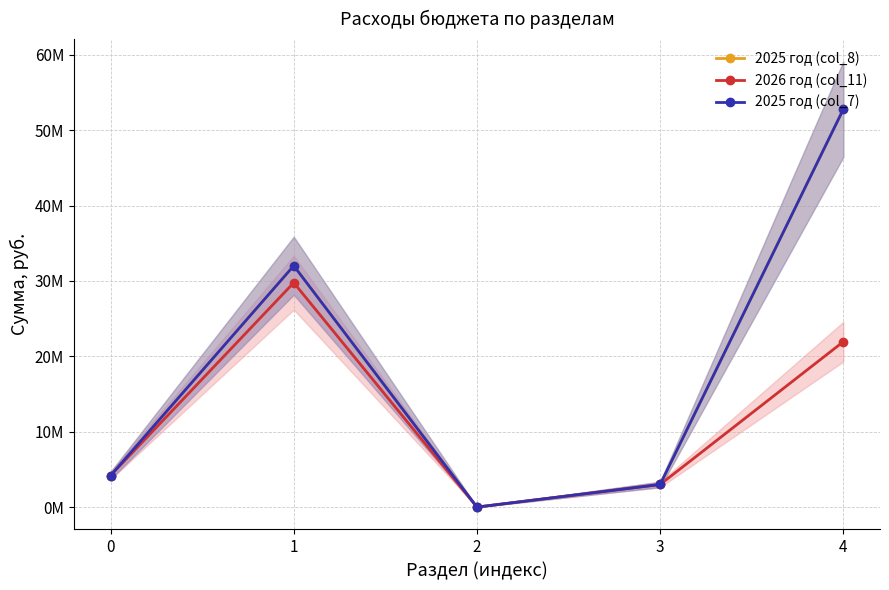

At how many categories does at least one series exceed 6224986?

2